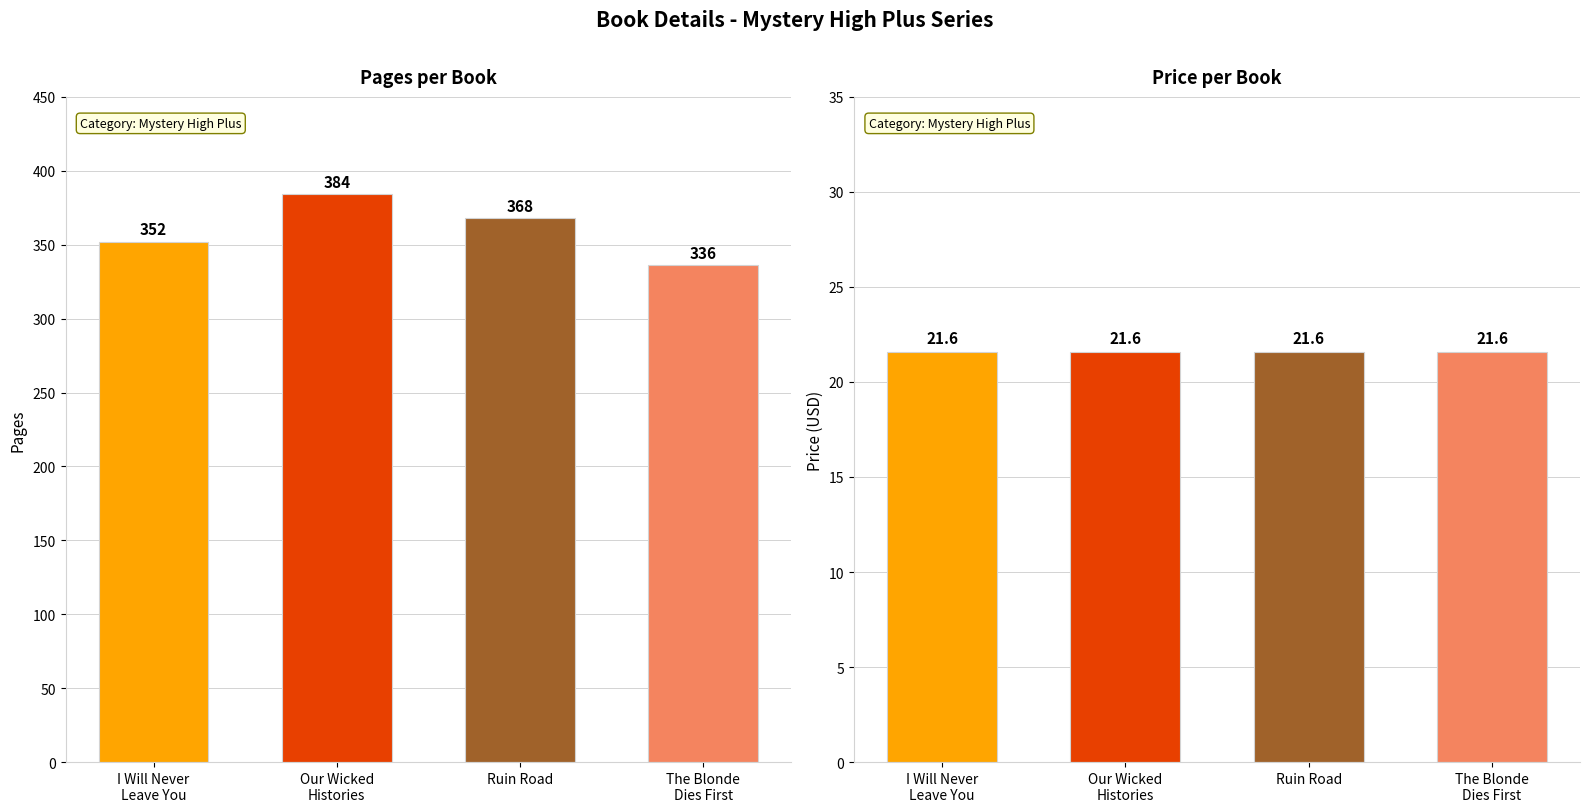

Which series has the widest spread of values?

Pages